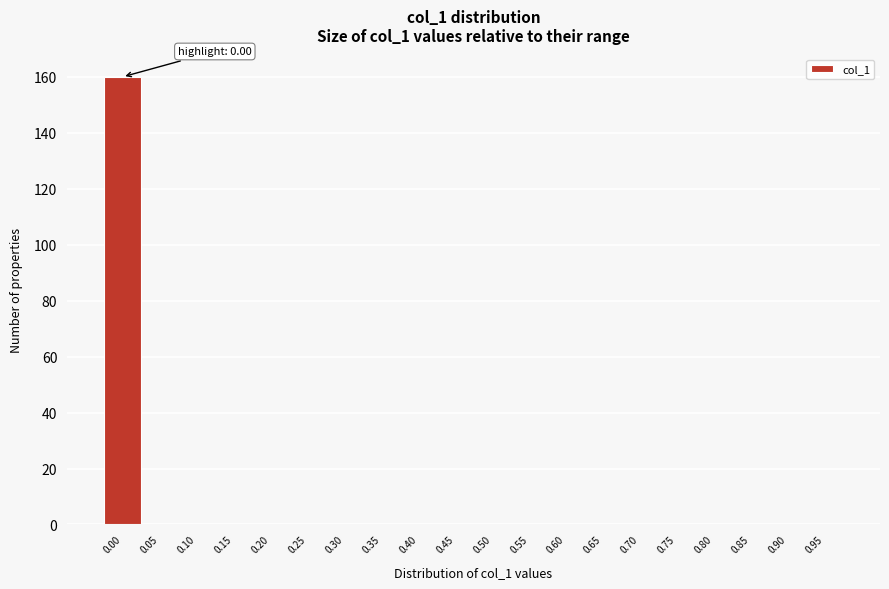

Reading right to left, what are all the values shown in this chart?

0.95=0	0.90=0	0.85=0	0.80=0	0.75=0	0.70=0	0.65=0	0.60=0	0.55=0	0.50=0	0.45=0	0.40=0	0.35=0	0.30=0	0.25=0	0.20=0	0.15=0	0.10=0	0.05=0	0.00=160